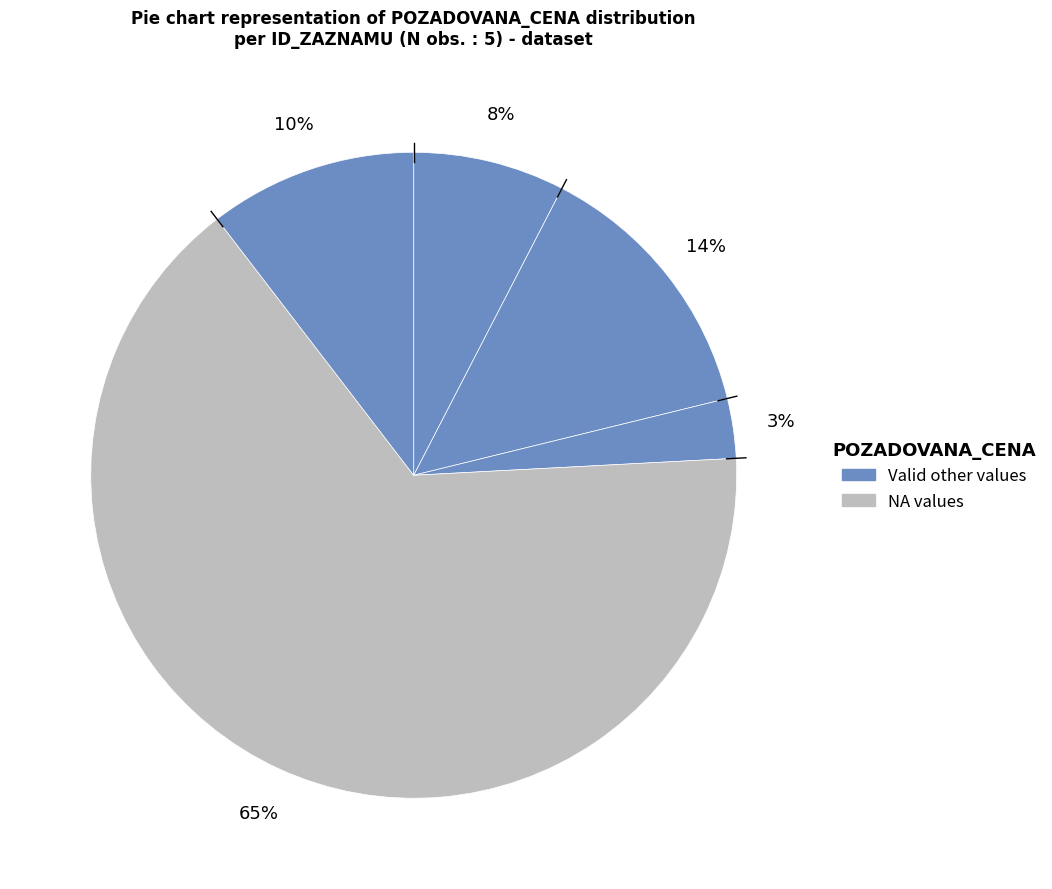

How many slices are in this pie chart?

5